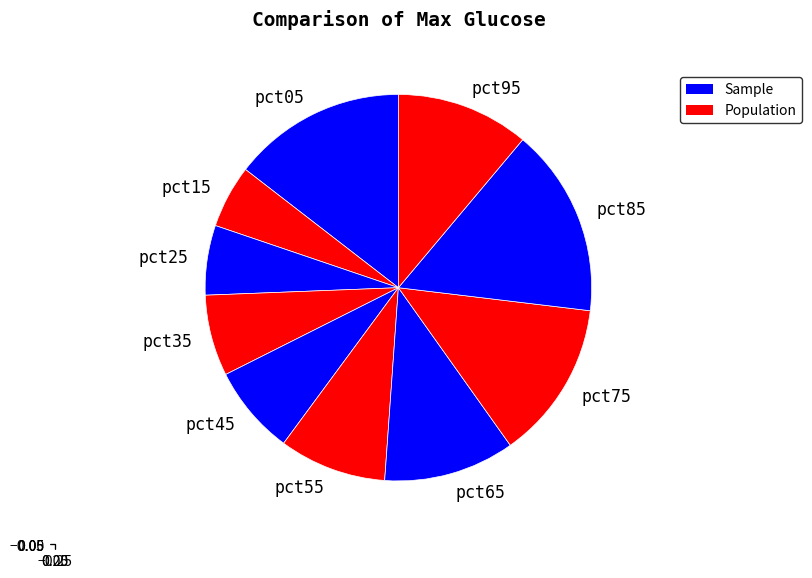

Is there any slice that represents more than half of the pie?

No